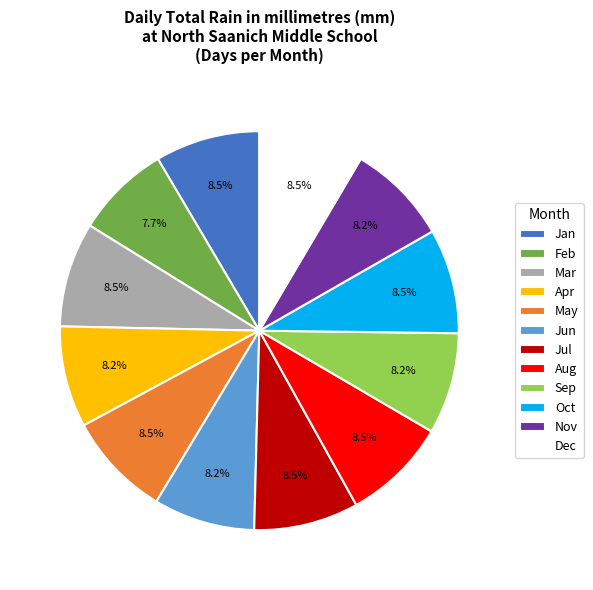

Which category has the smallest portion of the pie?

Feb